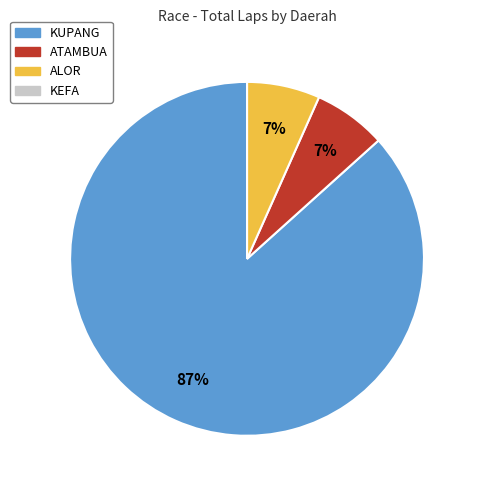

Is there a majority slice in this chart?

Yes